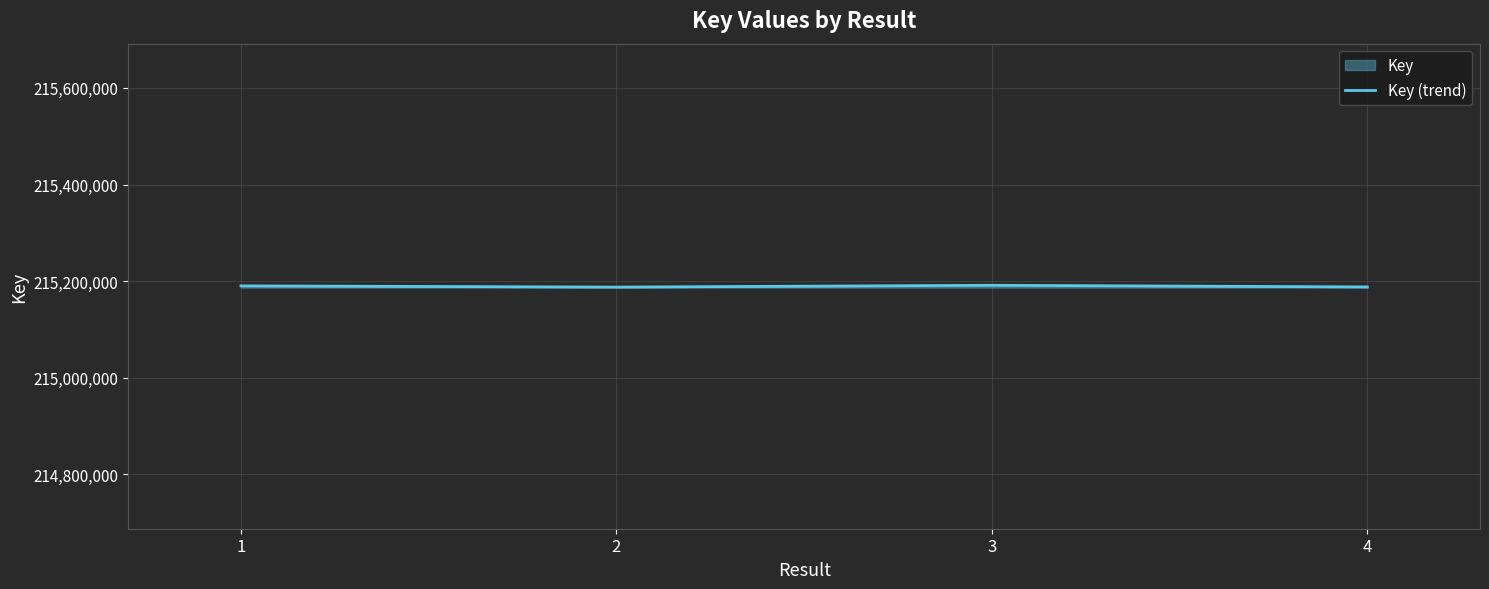

What is the greatest value displayed?

215191524